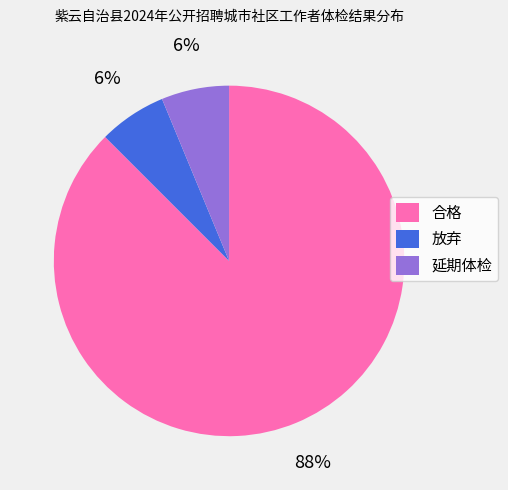

Is 合格 the majority of the pie?

Yes